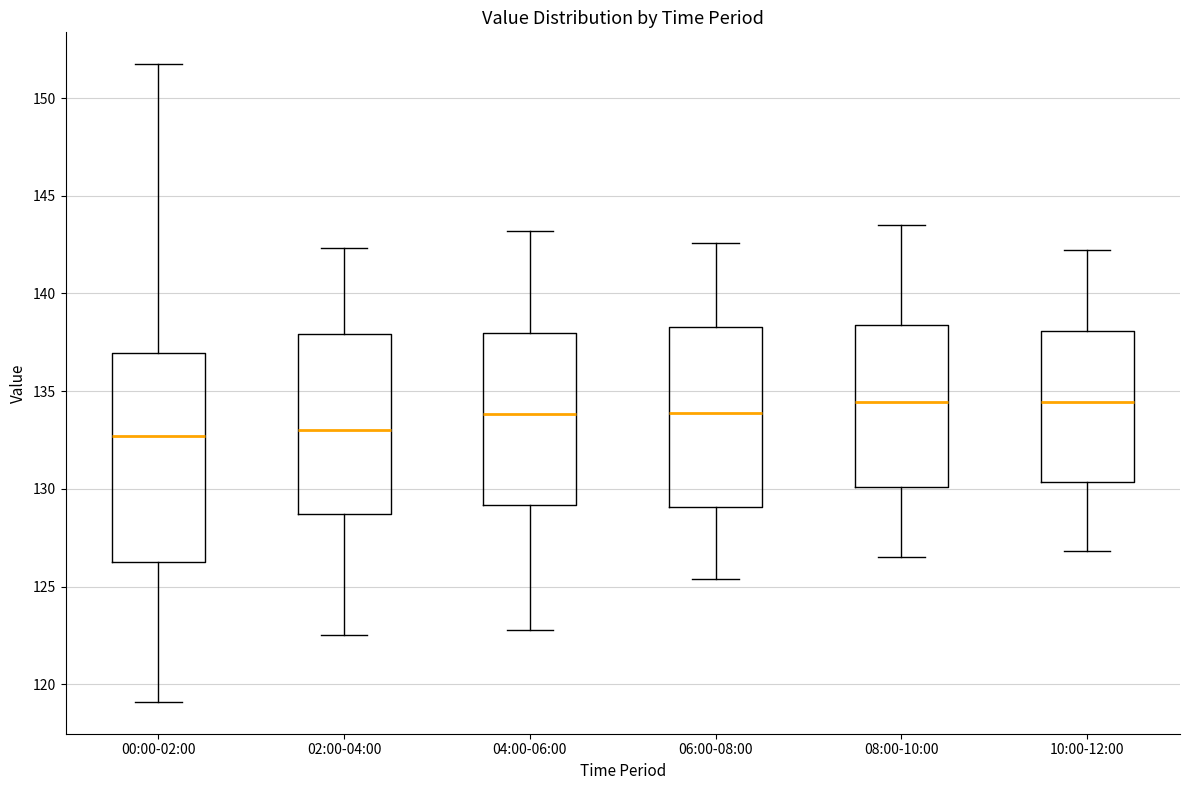

Reading left to right, transcribe this box plot: for each box, give where its median line is, the range the box spans, and where its two whiskers end, as read against the y-axis. The values are not printed on the chart, so give them approximately, as read against the axis.

00:00-02:00: median 132.5, box 126.5 to 137.0, whiskers 119.0 to 151.5
02:00-04:00: median 133.0, box 128.5 to 138.0, whiskers 122.5 to 142.5
04:00-06:00: median 134.0, box 129.0 to 138.0, whiskers 123.0 to 143.0
06:00-08:00: median 134.0, box 129.0 to 138.5, whiskers 125.5 to 142.5
08:00-10:00: median 134.5, box 130.0 to 138.5, whiskers 126.5 to 143.5
10:00-12:00: median 134.5, box 130.5 to 138.0, whiskers 127.0 to 142.0